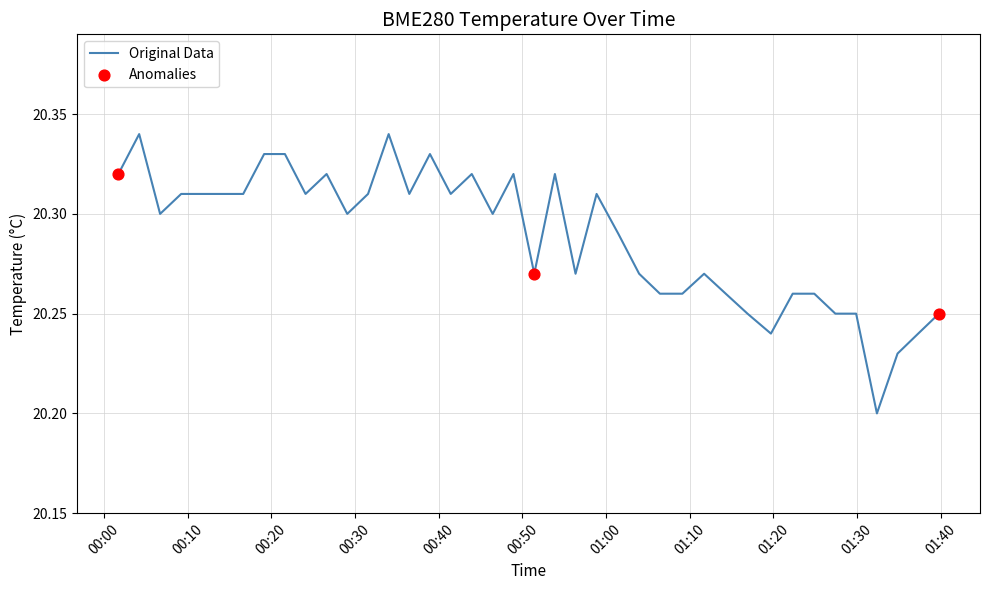

Does the chart have visible grid lines?

Yes